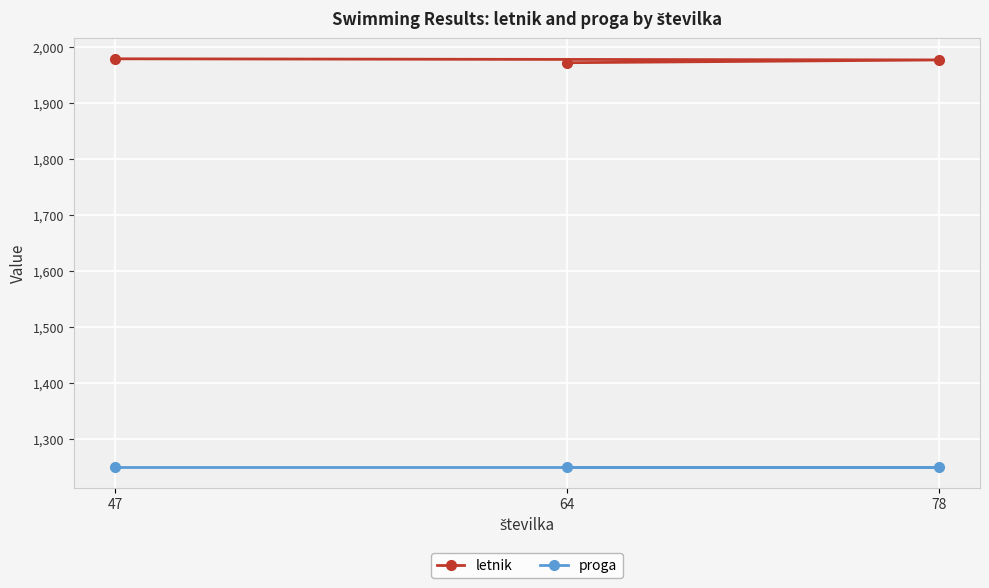

Which category has the highest value across all series?

47